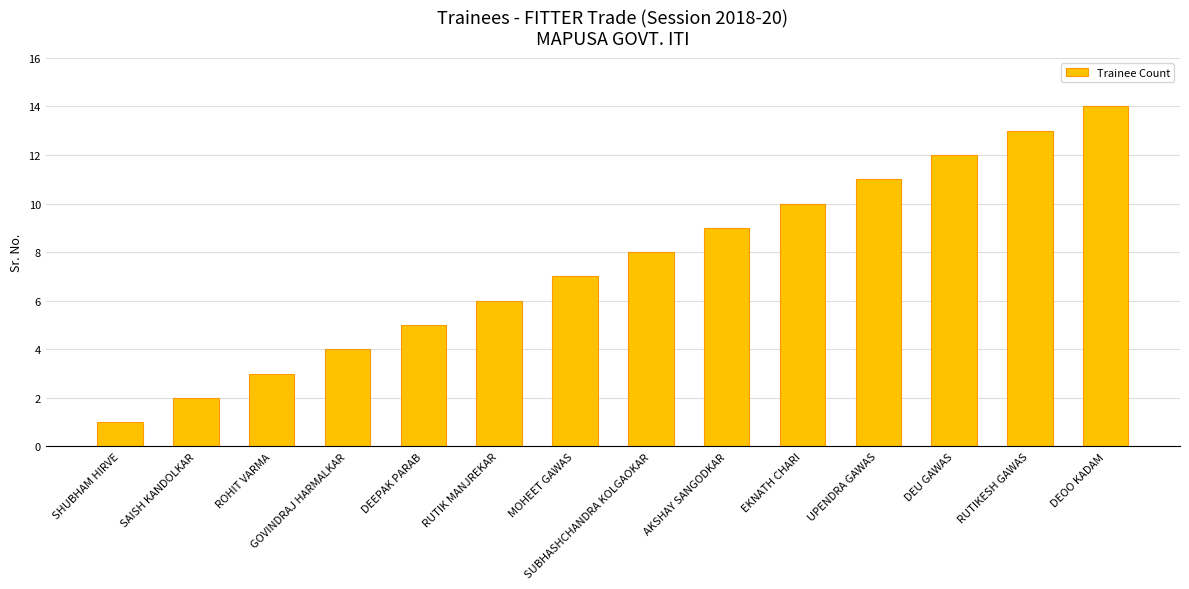

What is the value of the 13th bar from the left?

13